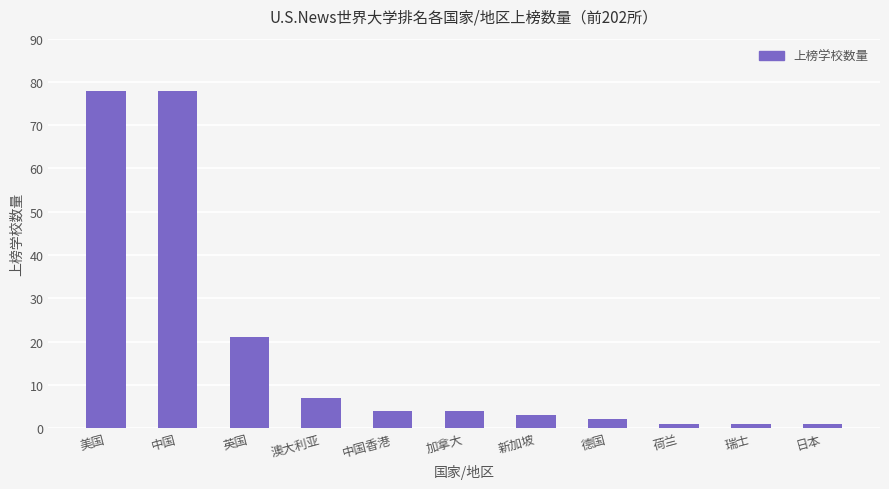

What is the label of the 5th bar from the right?

新加坡